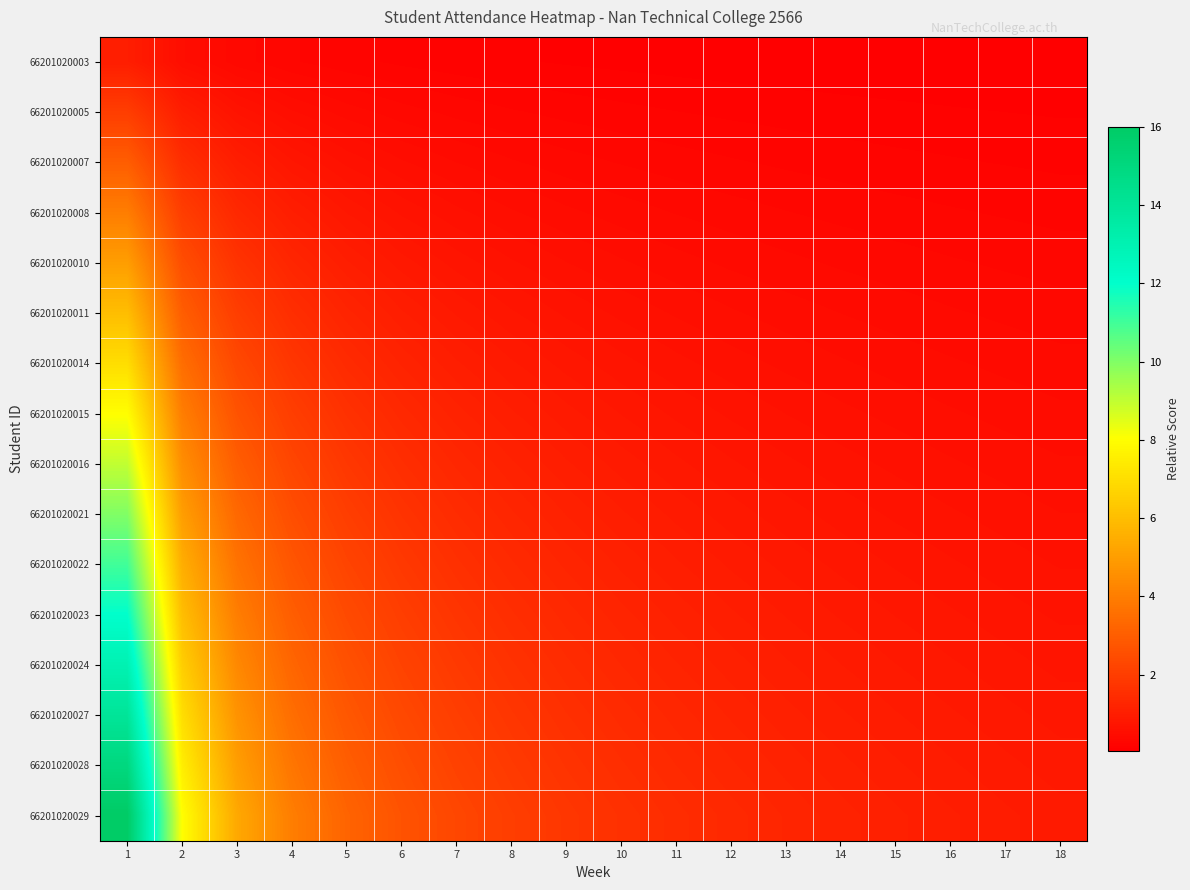

What is the greatest value displayed?

16.0